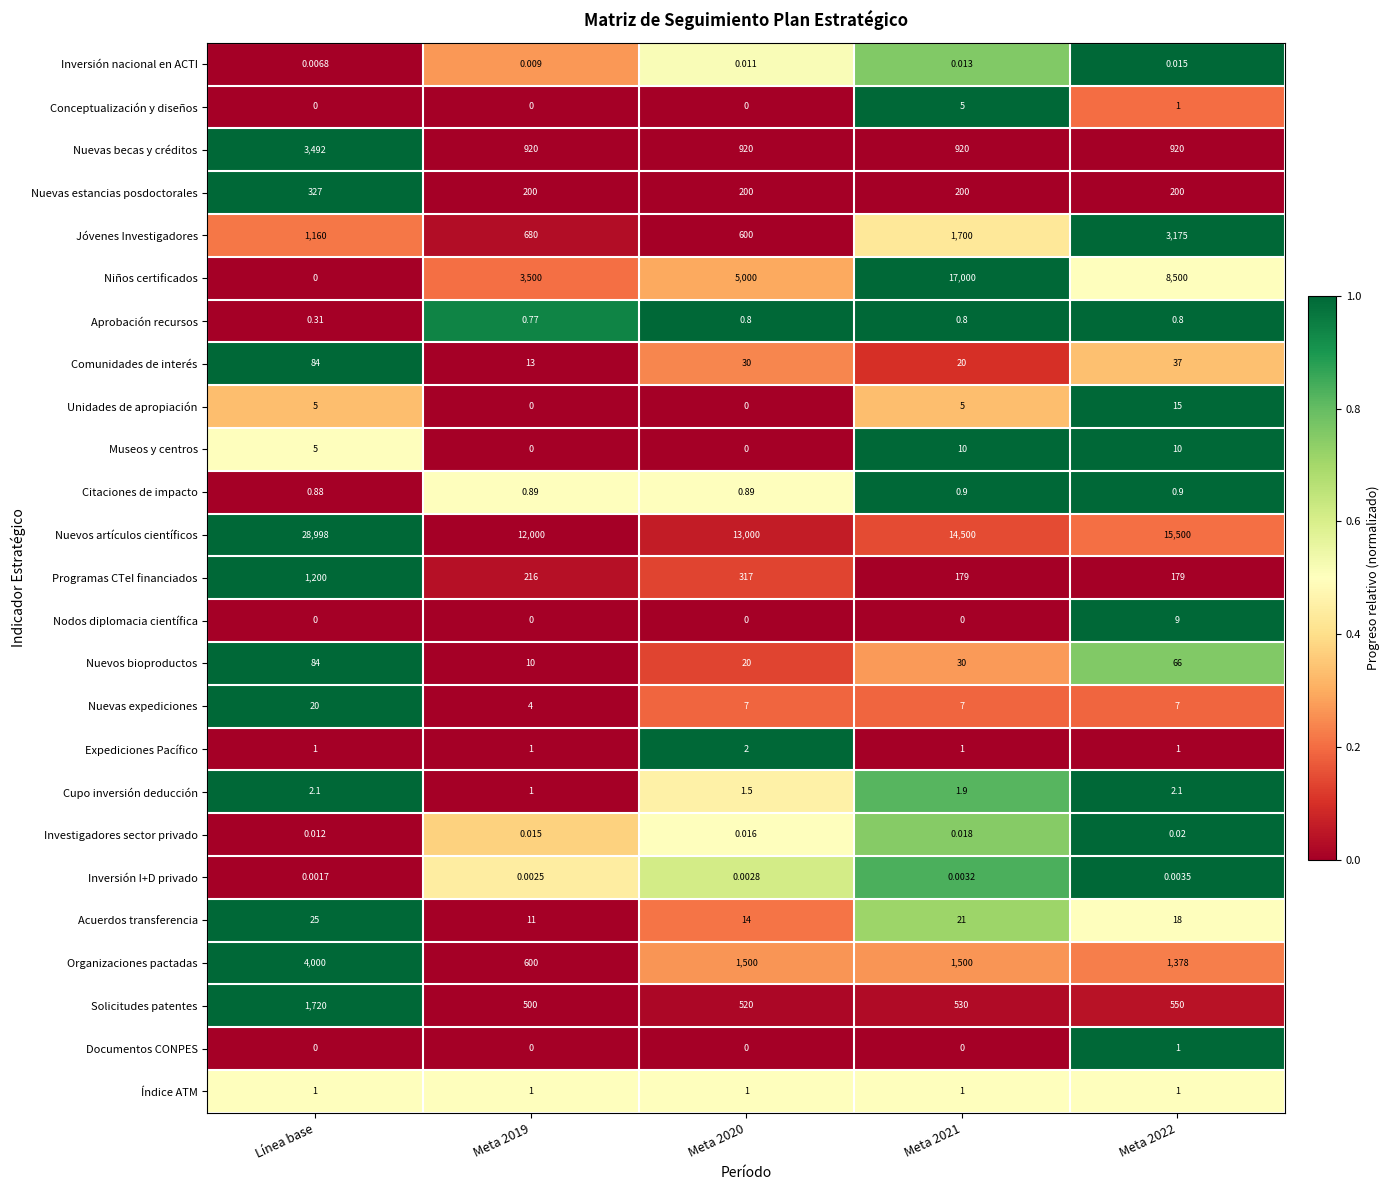

Is the value of Nuevas becas y créditos at Meta 2021 greater than the value of Aprobación recursos at Meta 2021?

Yes